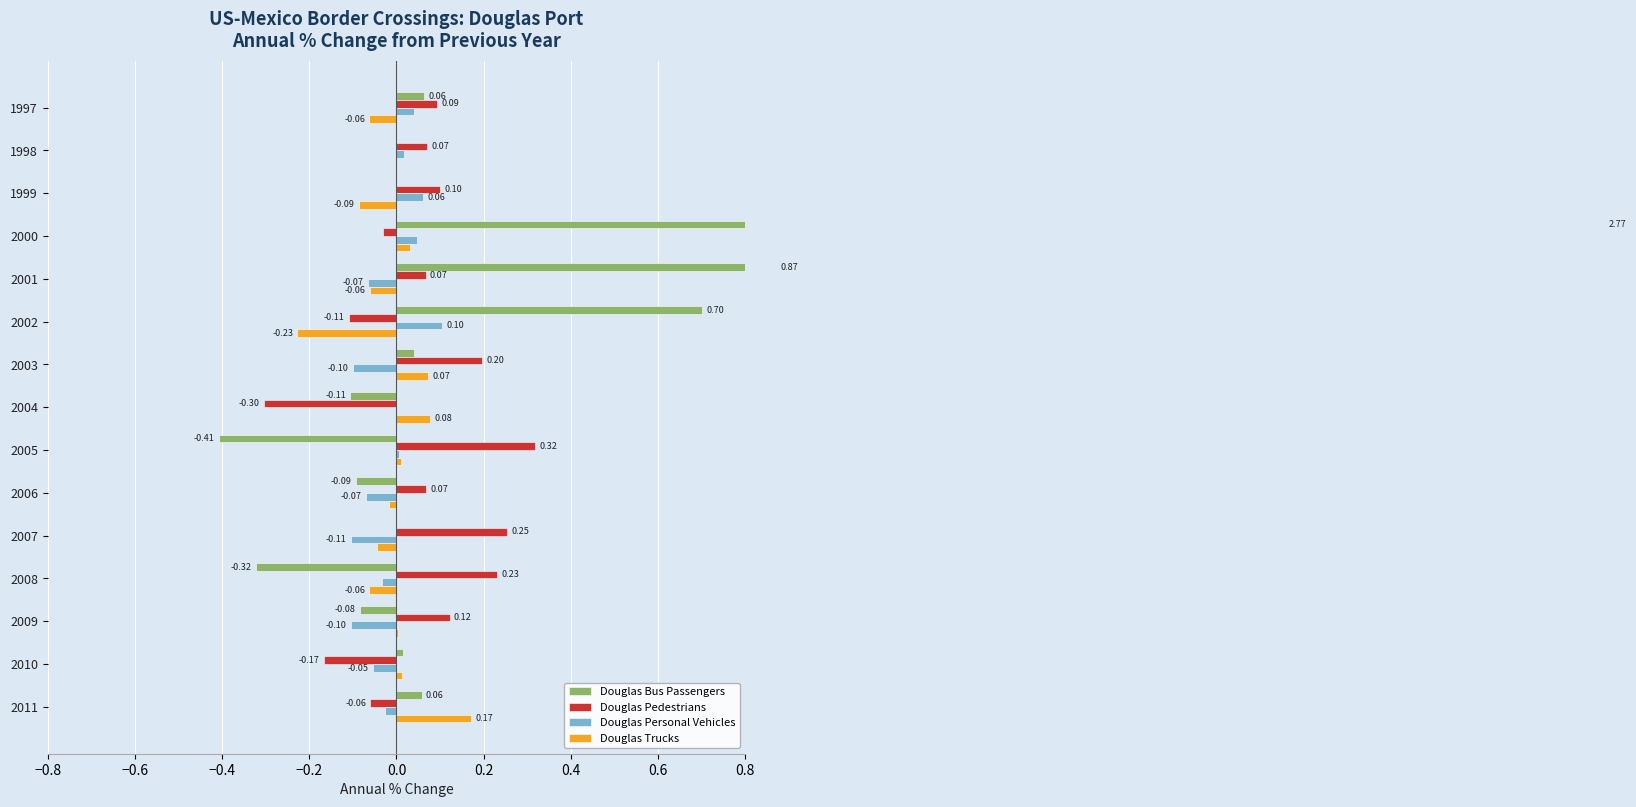

Which series has the largest range (max minus min)?

Douglas Bus Passengers